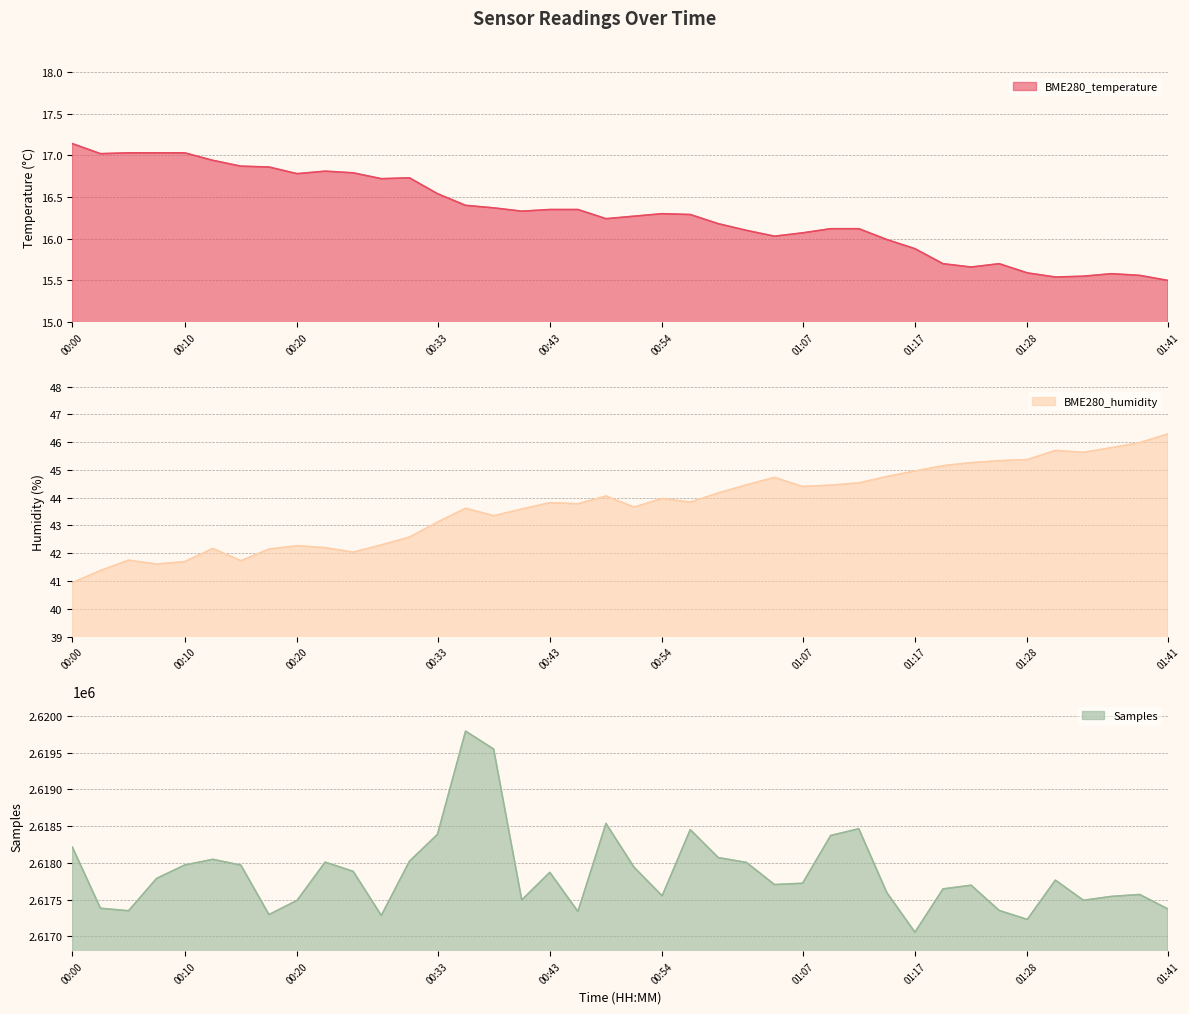

Between 00:41 and 00:51, which is larger?

00:41